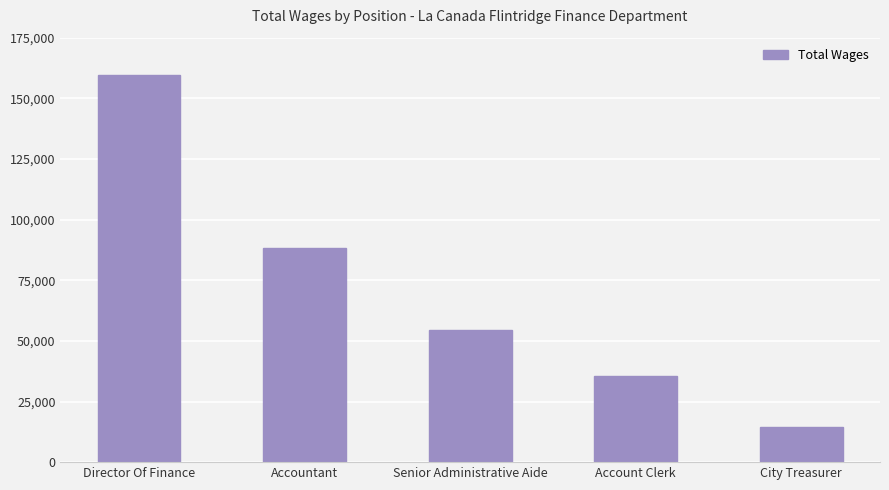

List the labels in order of value, largest first.

Director Of Finance, Accountant, Senior Administrative Aide, Account Clerk, City Treasurer